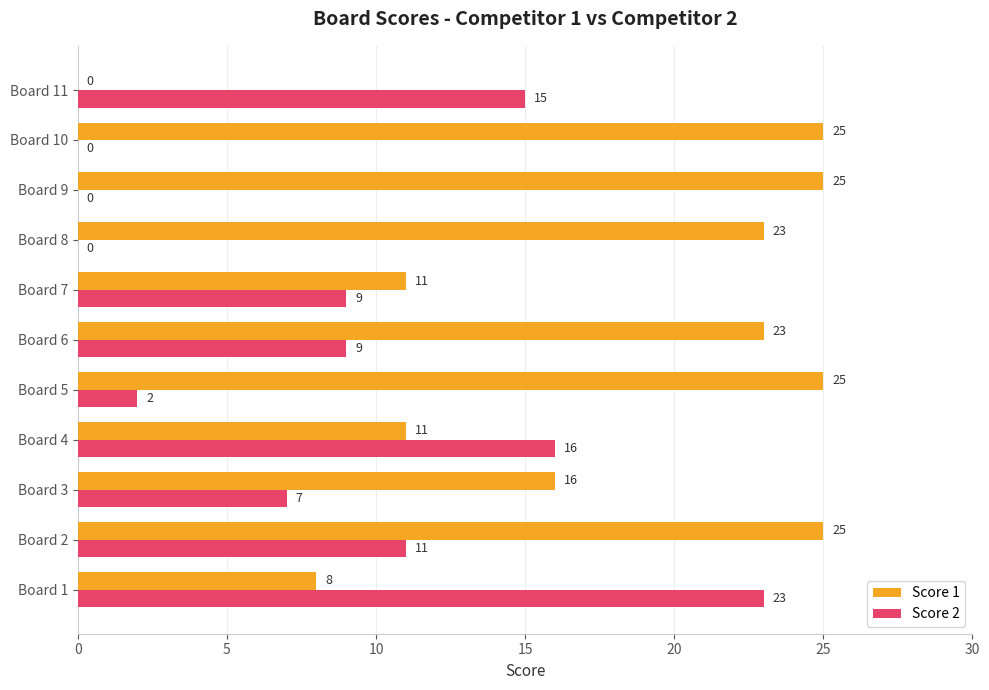

Which series has the largest total across all categories?

Score 1